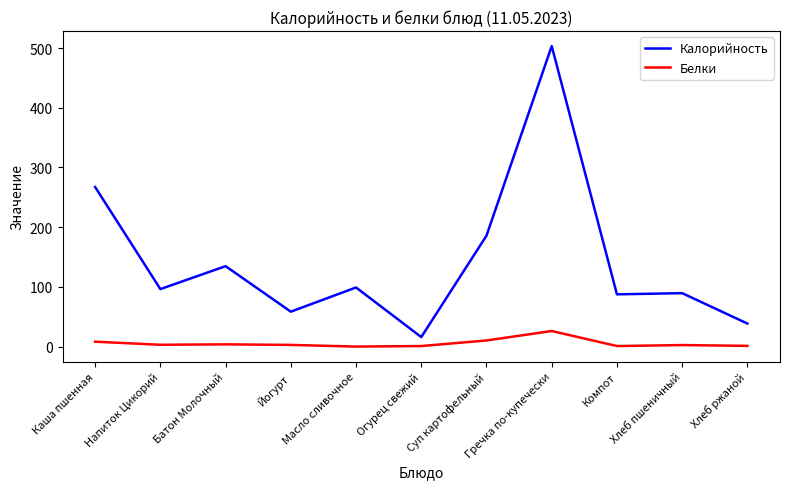

What is the minimum value for Белки?

0.1